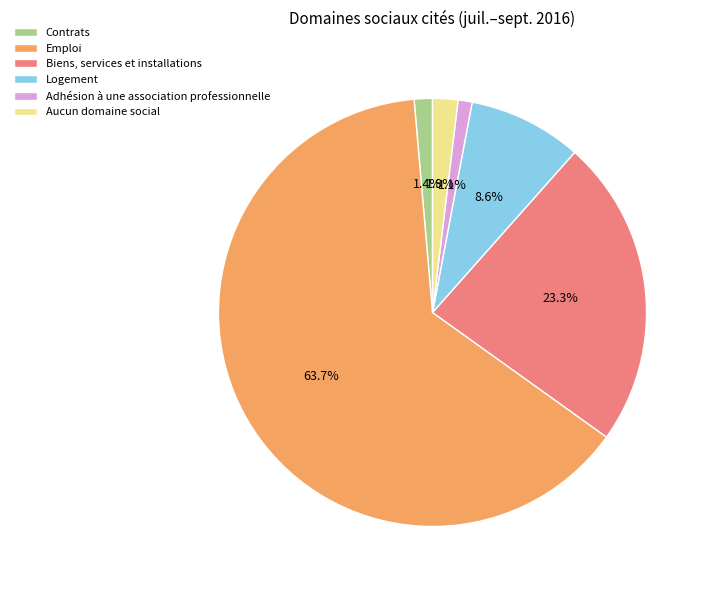

Which slice is the largest?

Emploi